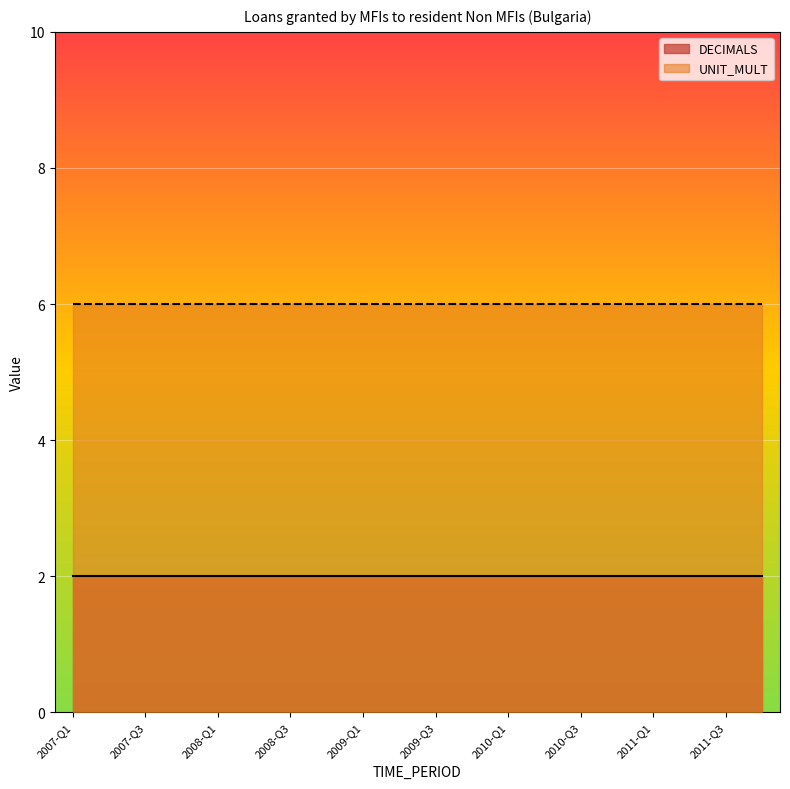

Where is UNIT_MULT nearest to the value 6?

2007-Q1